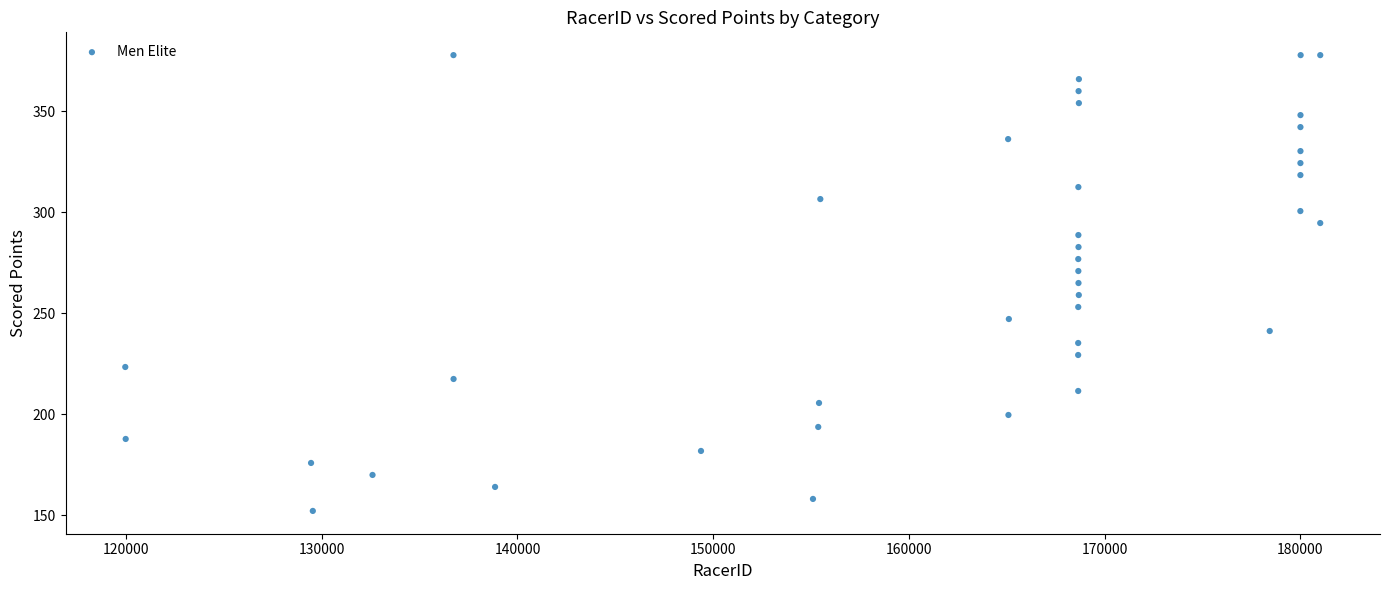

What is the range of X values (max minus min)?

61061.0